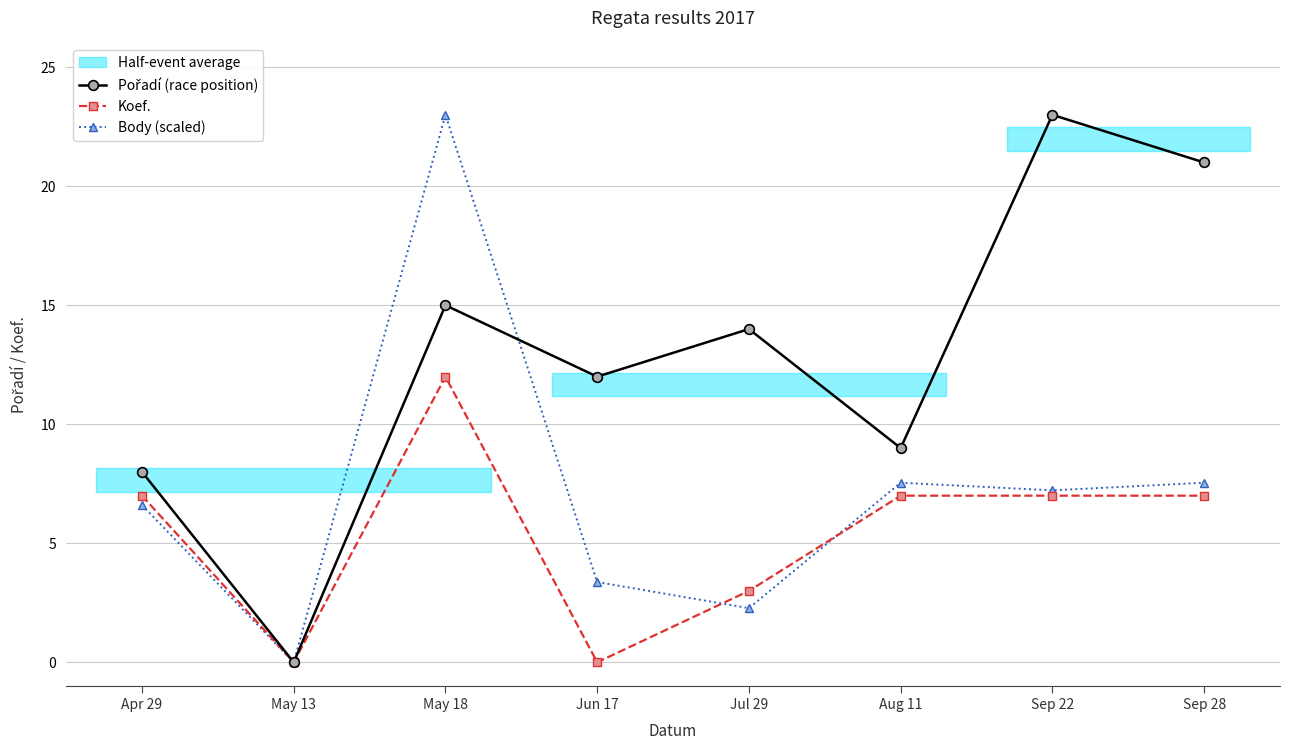

Reading right to left, extract all data points from this chart.

Pořadí (race position): 21.0	23.0	9.0	14.0	12.0	15.0	0.0	8.0
Koef.: 7.0	7.0	7.0	3.0	0.0	12.0	0.0	7.0
Body (scaled): 7.5	7.2	7.5	2.3	3.4	23.0	0.0	6.6